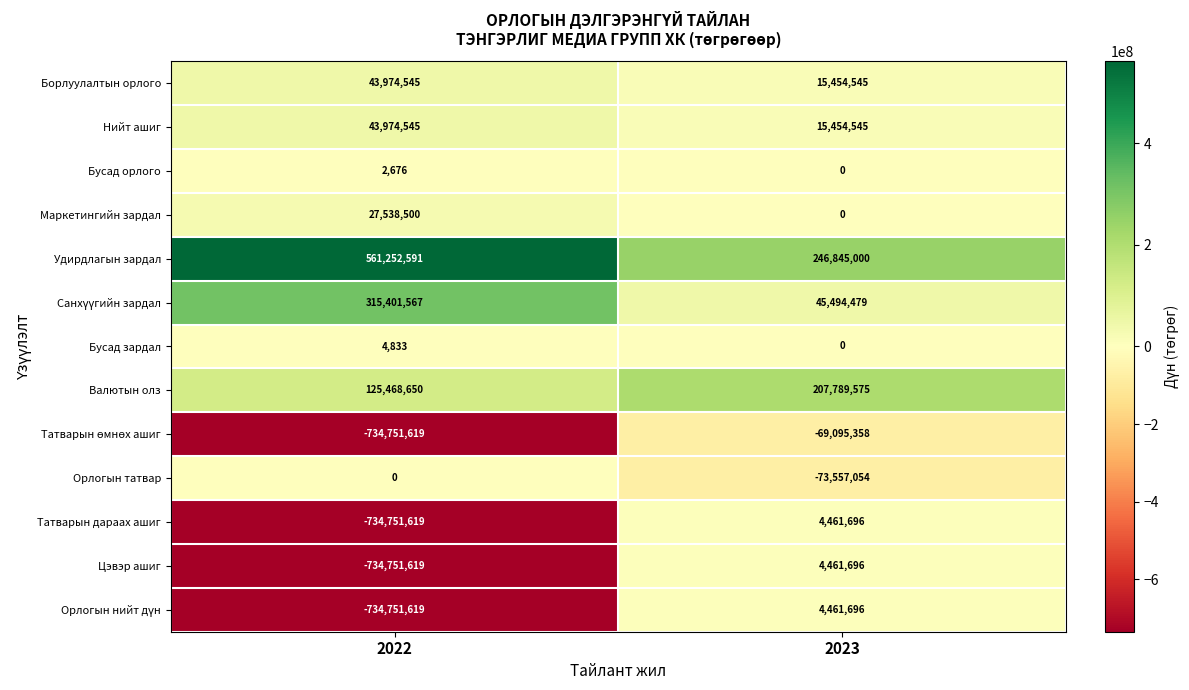

What is the maximum value shown in the chart?

561252591